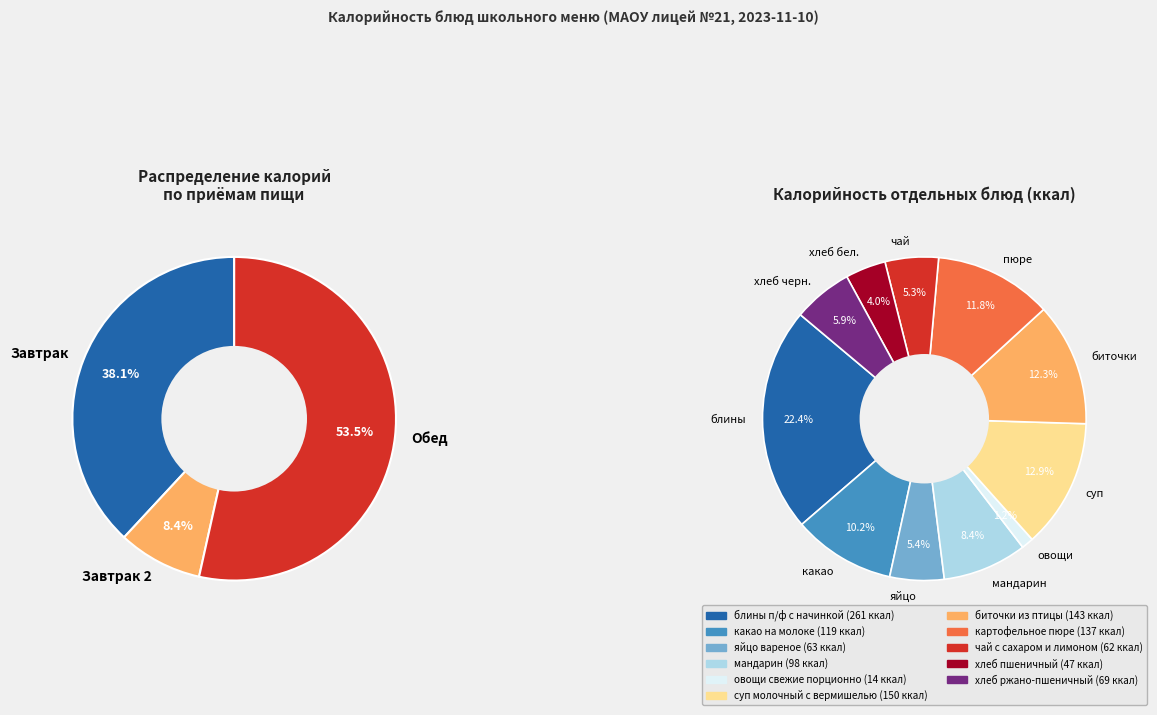

The блины п/ф с начинкой slice represents 22% of the pie. True or false?

True